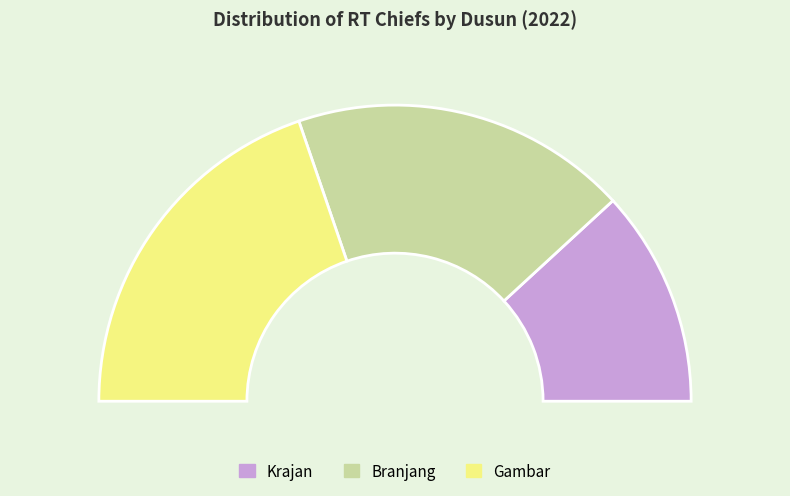

Combined, do Branjang and Krajan account for over 50%?

Yes